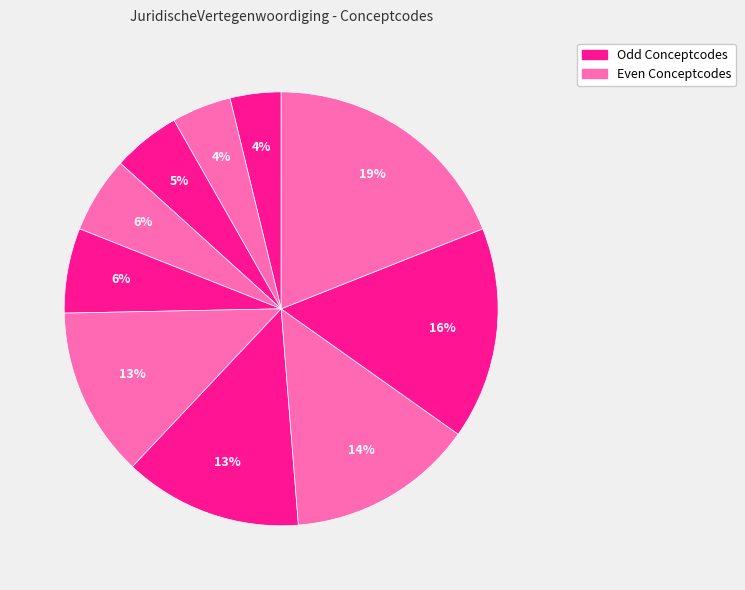

Count the number of slices in the pie.

10